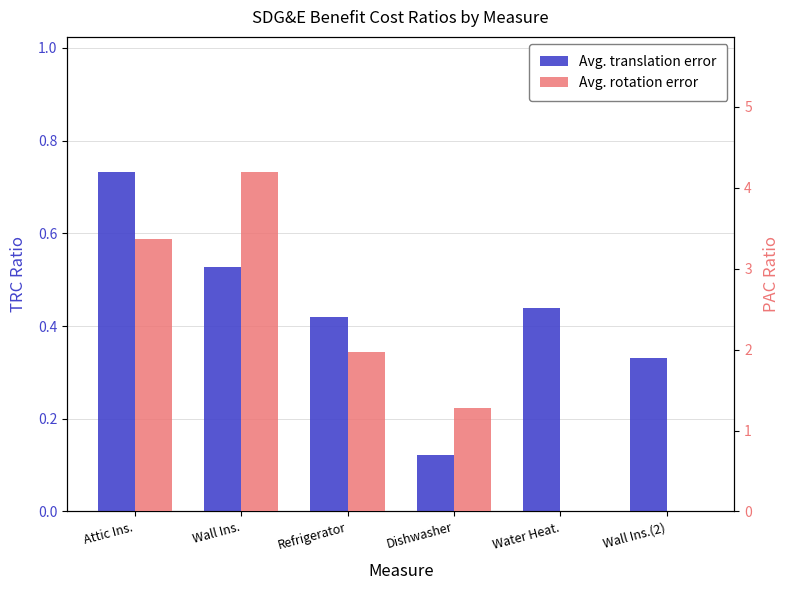

What is the sum of all Avg. translation error values?

2.6